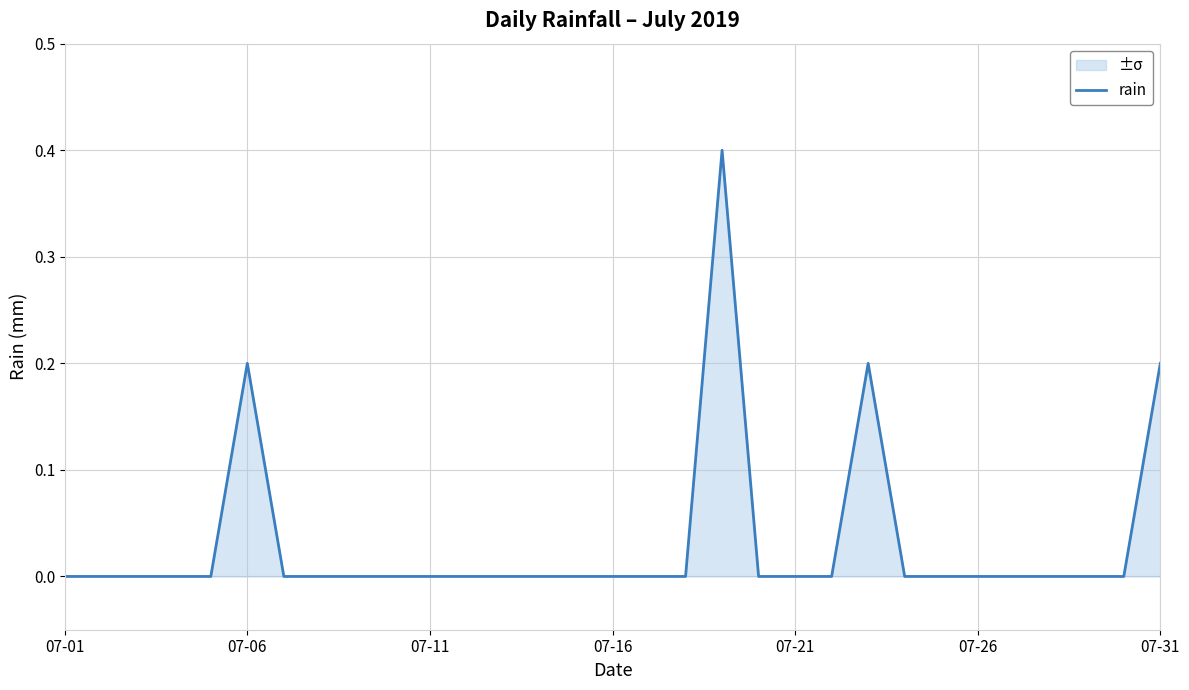

What value does the data have at 18?

0.4